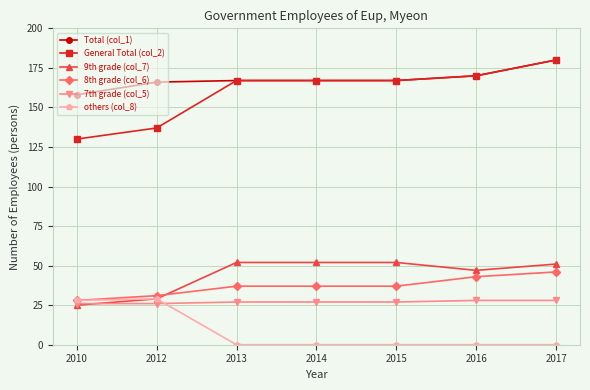

True or false: Total (col_1) and 9th grade (col_7) cross at least once.

False